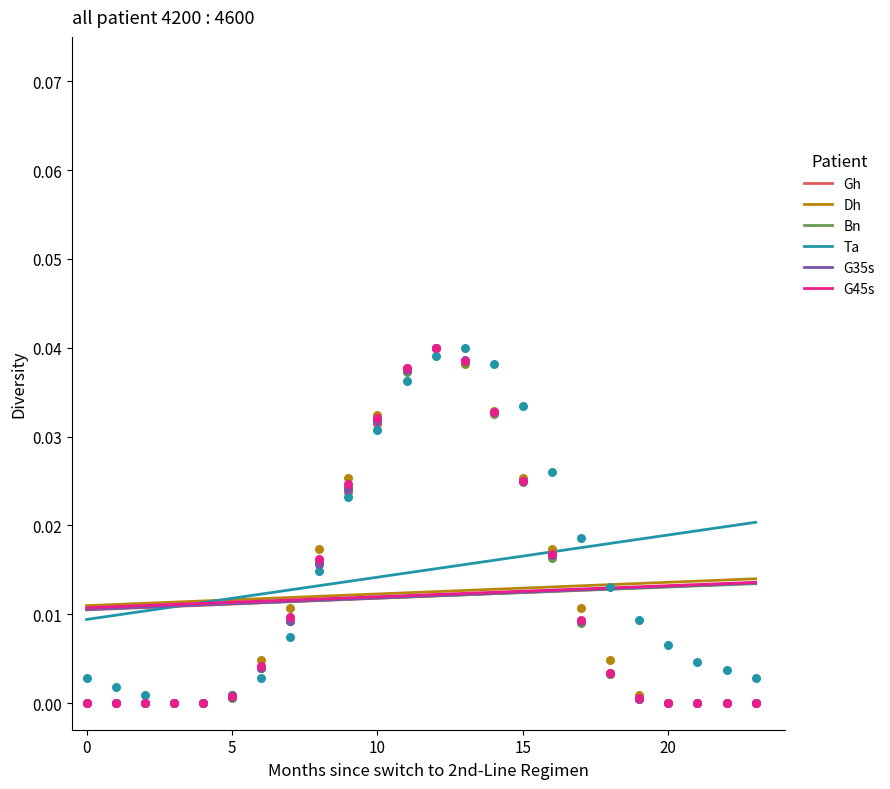

Which series has the largest Y range (max minus min)?

Ta